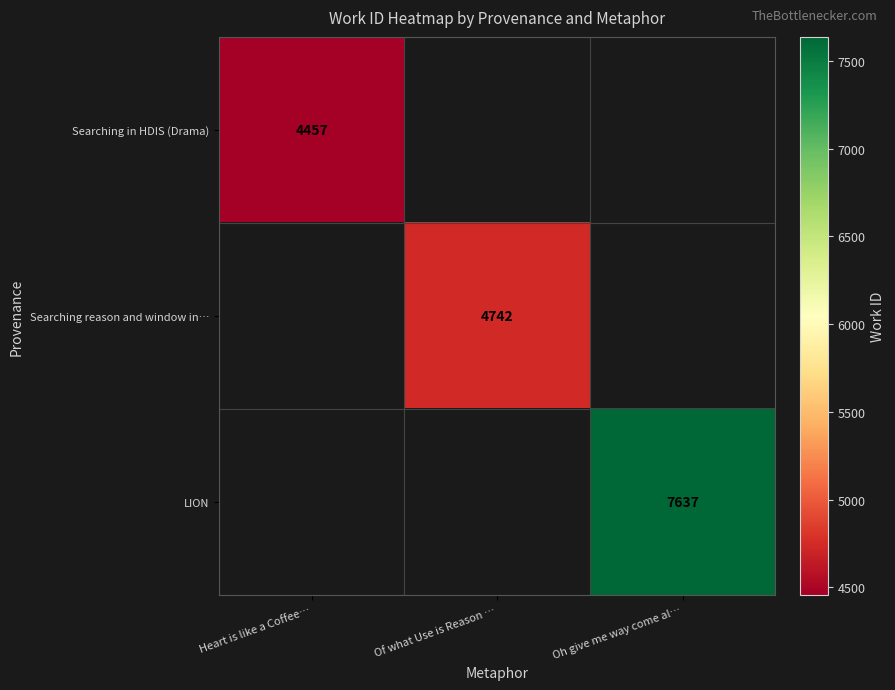

True or false: Searching in HDIS (Drama) has a value of 6729 at Heart is like a Coffee….

False